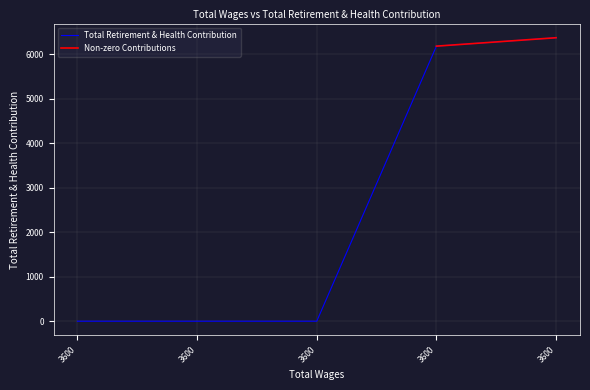

Is it true that the value at 3600.0 is 0?

True